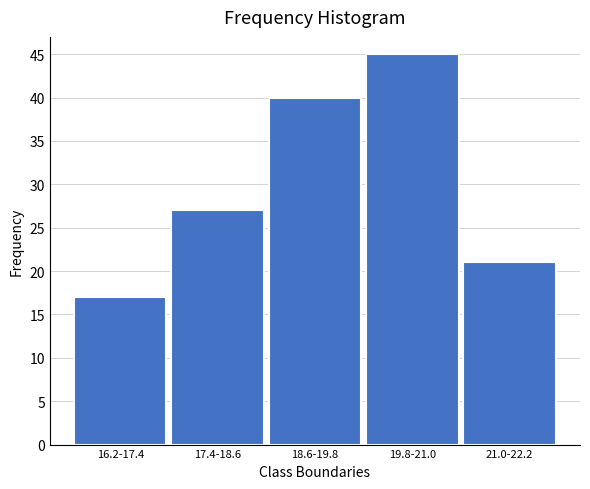

Reading right to left, what are all the values shown in this chart?

21	45	40	27	17